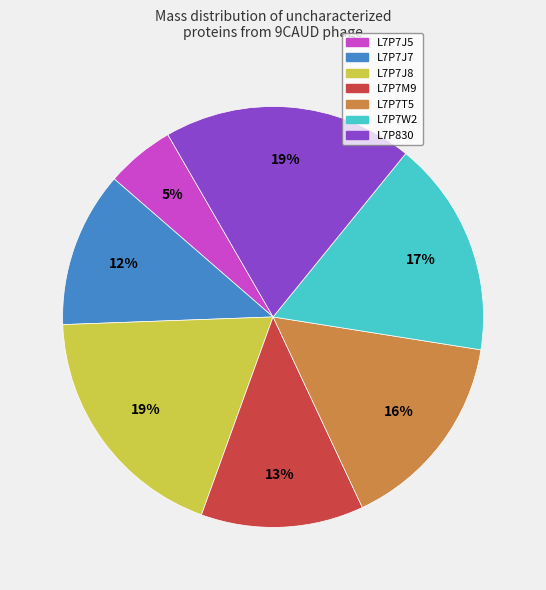

Which category has the smallest portion of the pie?

L7P7J5